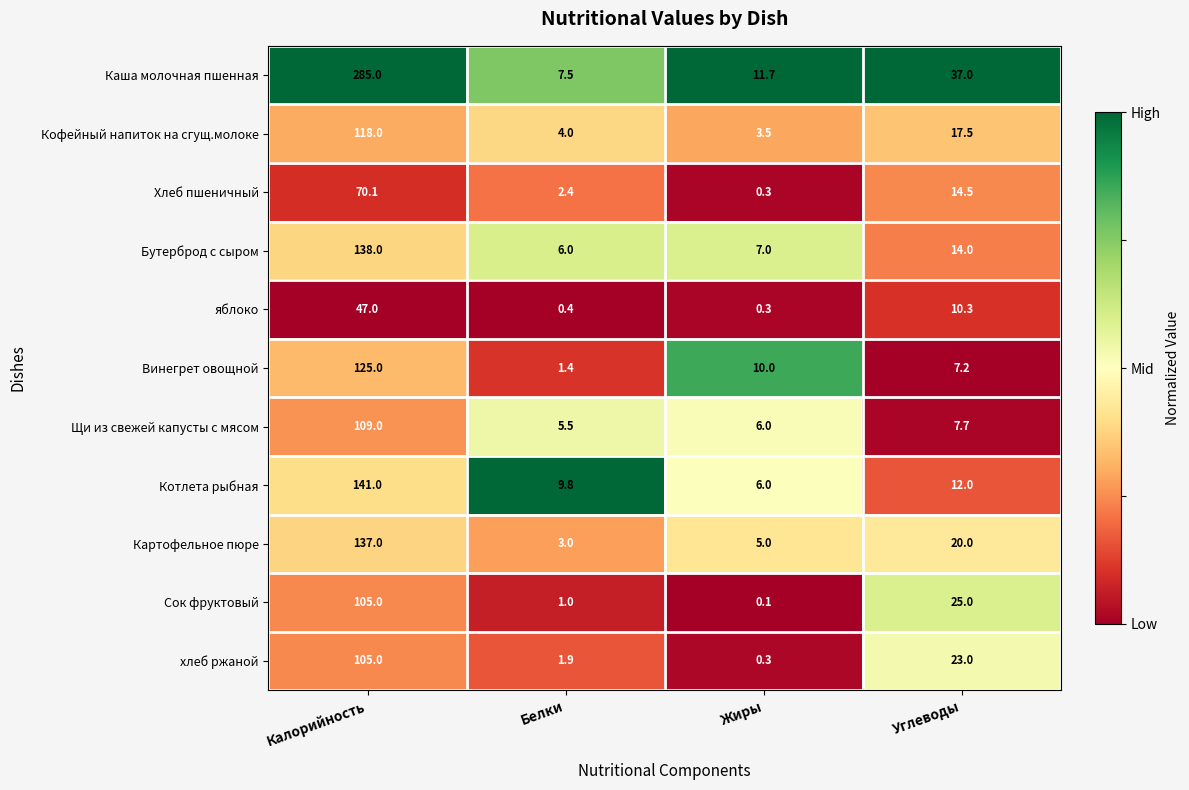

At Белки, list the series in order from smallest to largest.

яблоко, Сок фруктовый, Винегрет овощной, хлеб ржаной, Хлеб пшеничный, Картофельное пюре, Кофейный напиток на сгущ.молоке, Щи из свежей капусты с мясом, Бутерброд с сыром, Каша молочная пшенная, Котлета рыбная